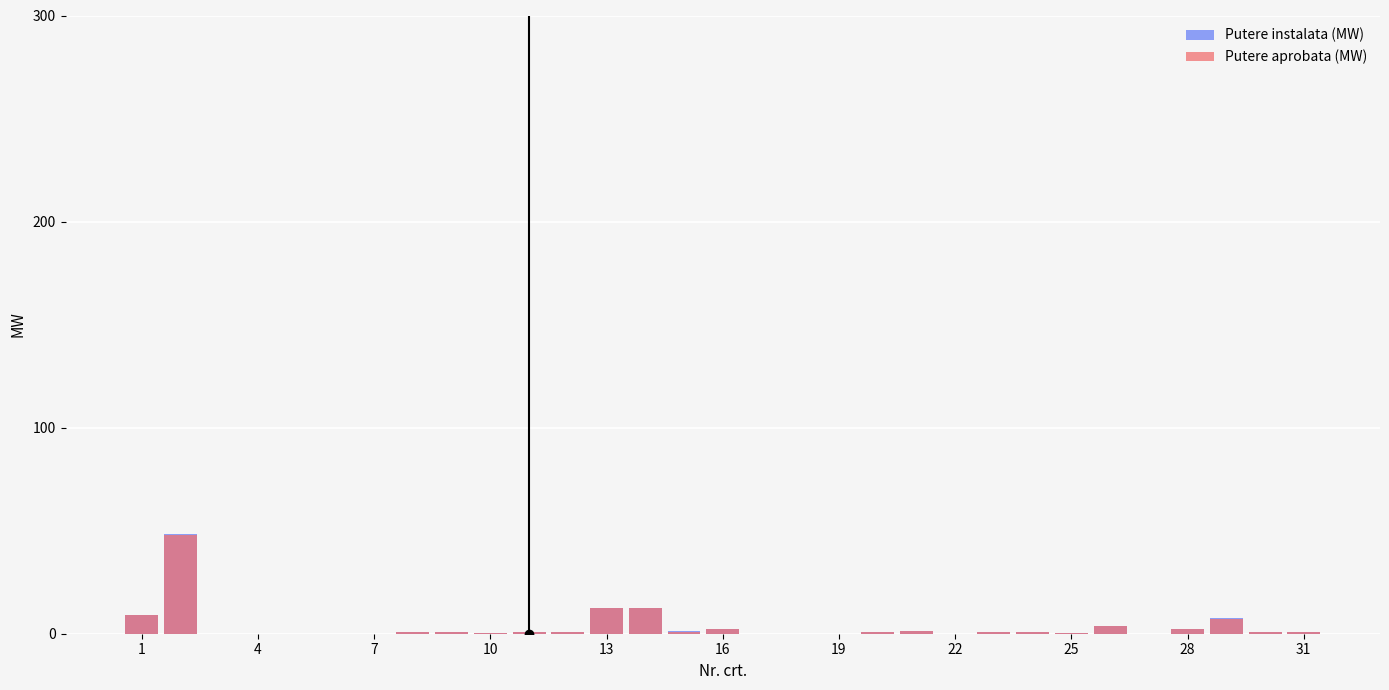

What is the sum of the Putere aprobata (MW) values at 23 and 25?

1.8